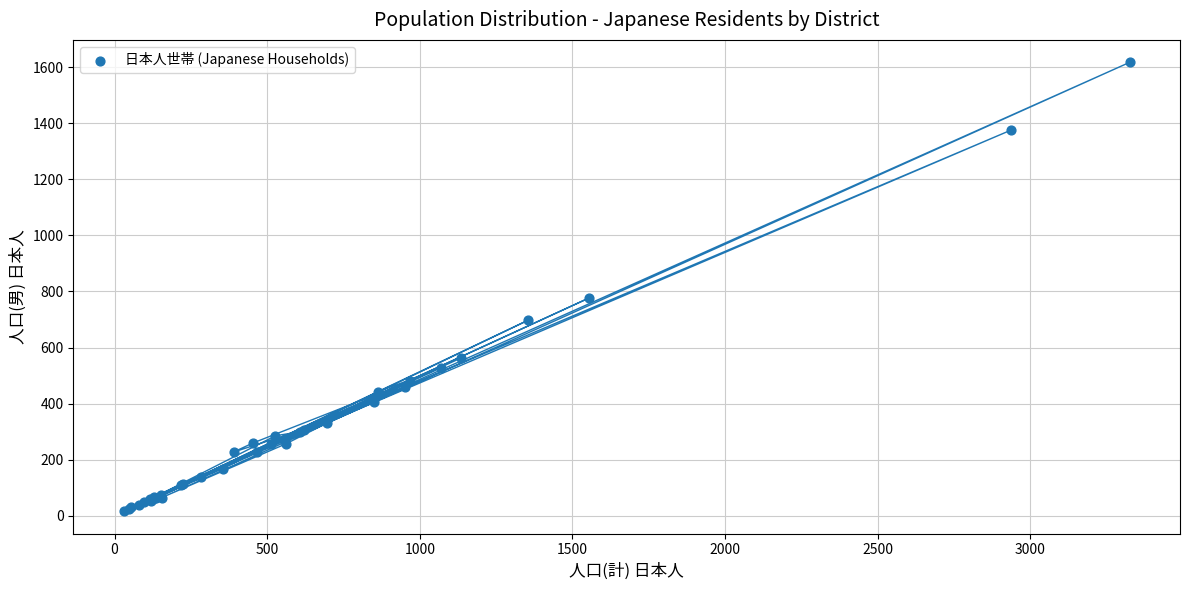

What Y value in the scatter plot is closest to 817?

777